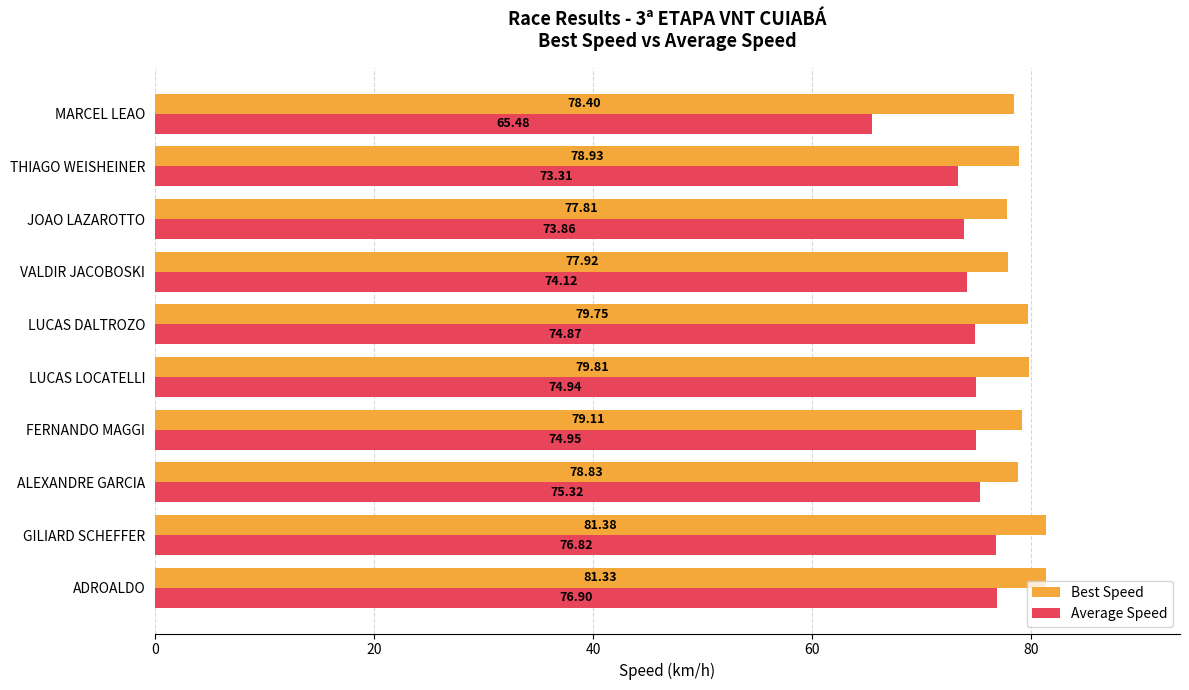

At which label is Average Speed closest to 71?

THIAGO WEISHEINER